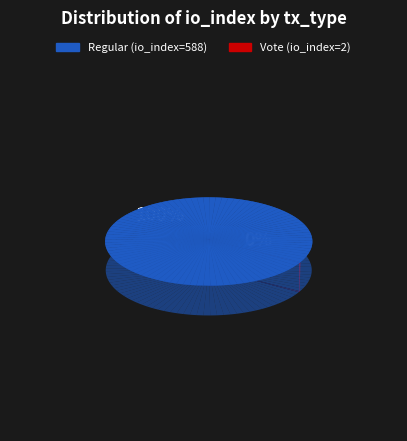

To the nearest percent, what is the average slice percentage?

50%